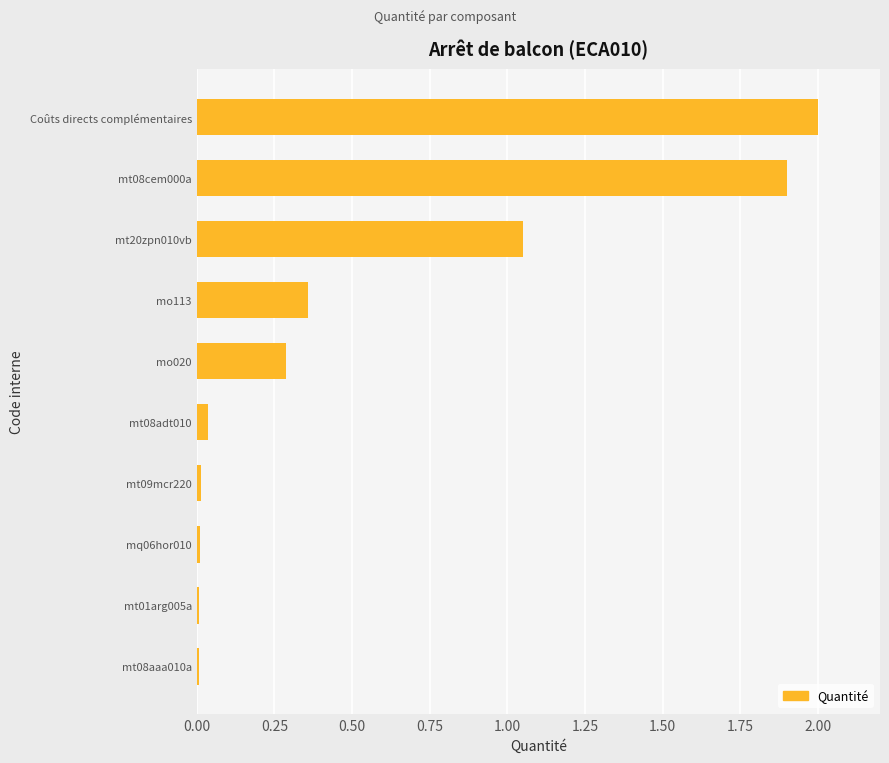

True or false: the data shows 1.9 at mt08cem000a.

True